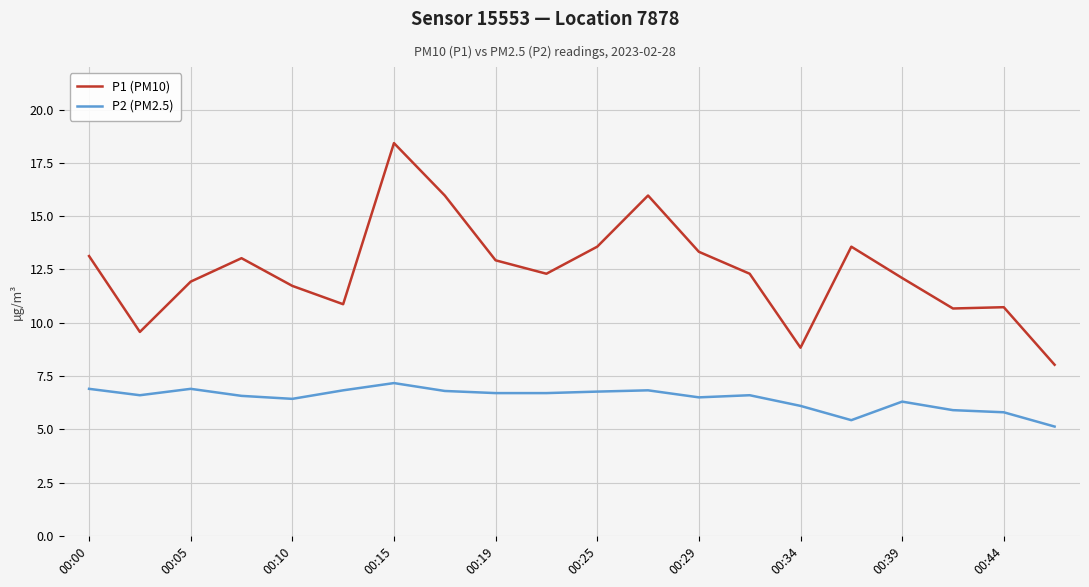

What is the smallest value displayed?

5.1